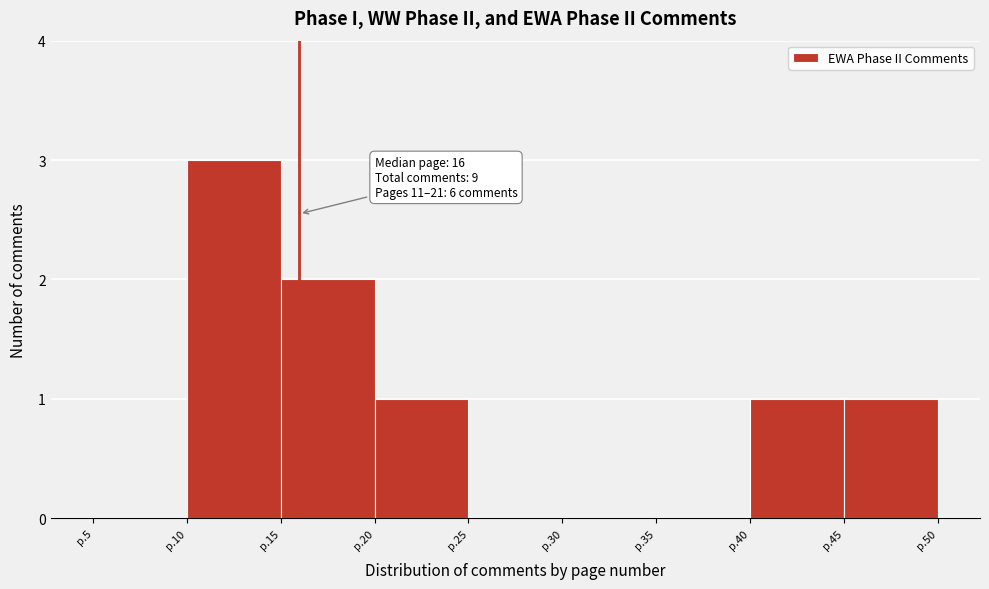

Reading left to right, transcribe all the data shown in this chart.

p.5=0	p.10=3	p.15=2	p.20=1	p.25=0	p.30=0	p.35=0	p.40=1	p.45=1